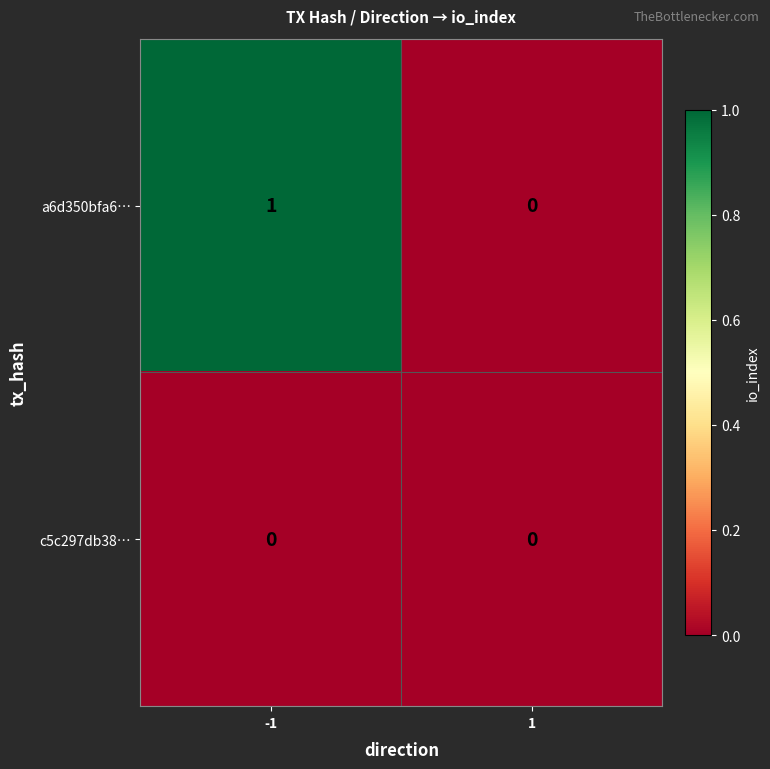

The a6d350bfa6… series shows 2 at -1. True or false?

False